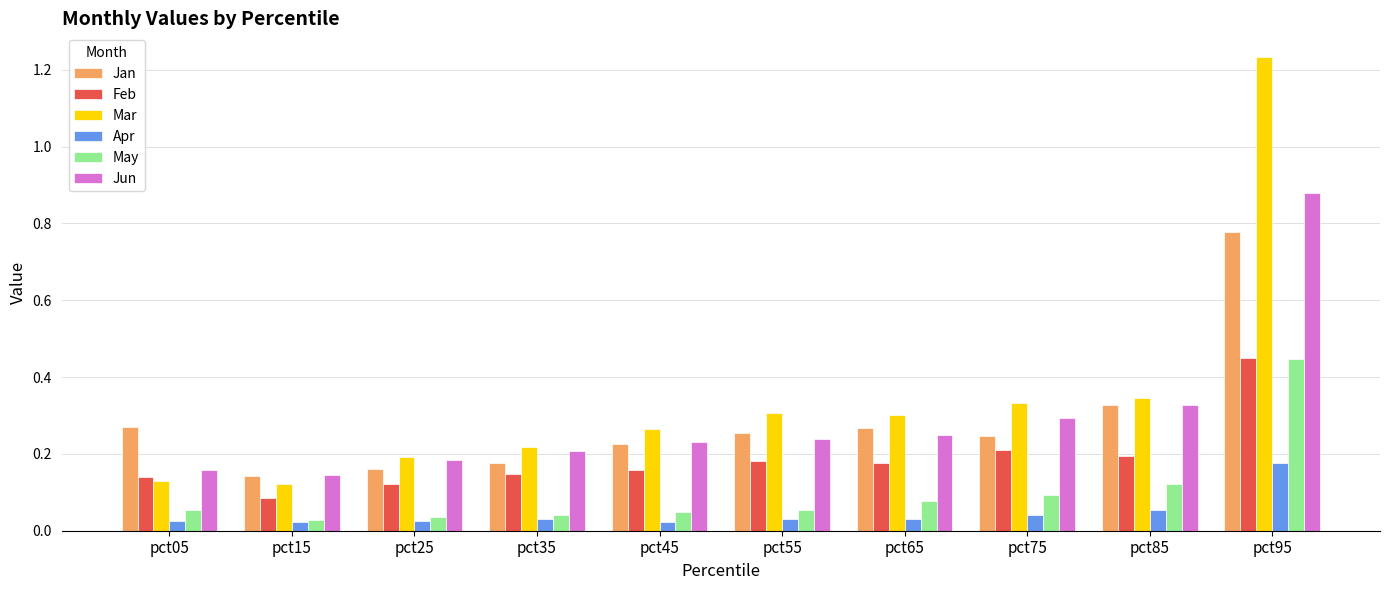

What is the sum of the Jan values at pct85 and pct15?

0.5